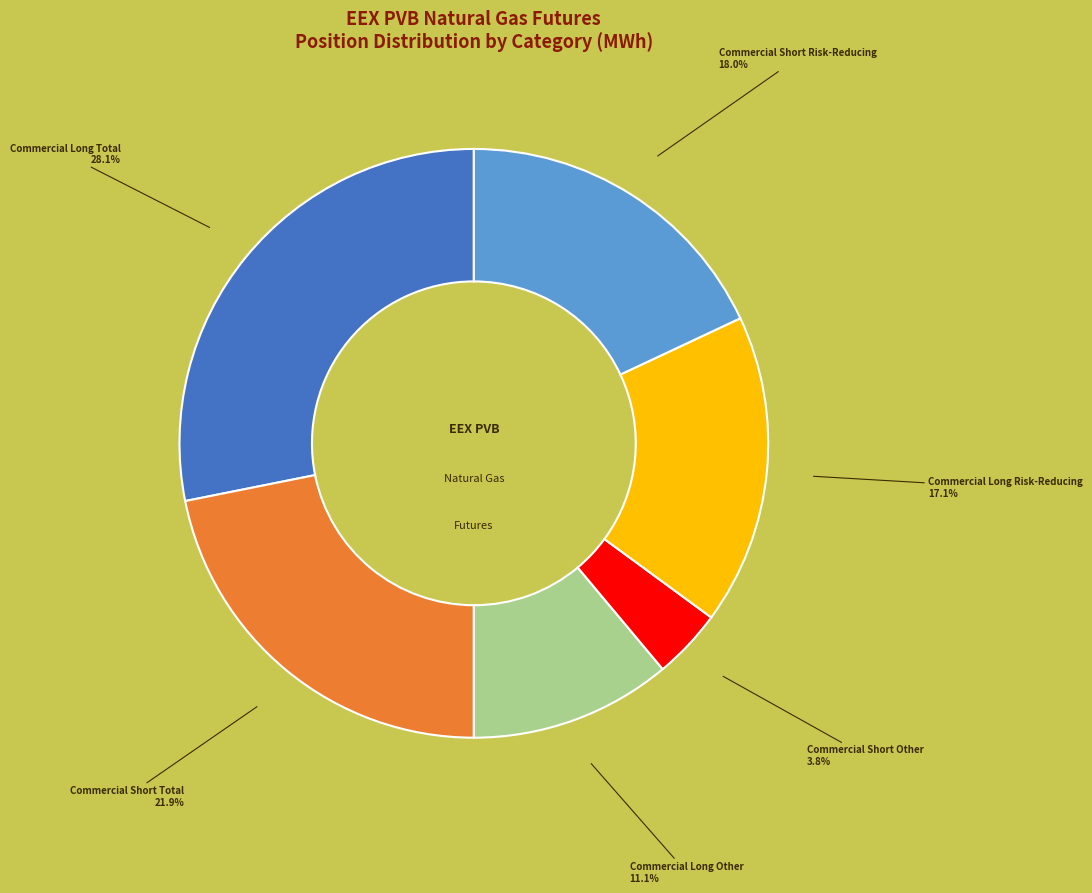

Does any single category account for the majority?

No